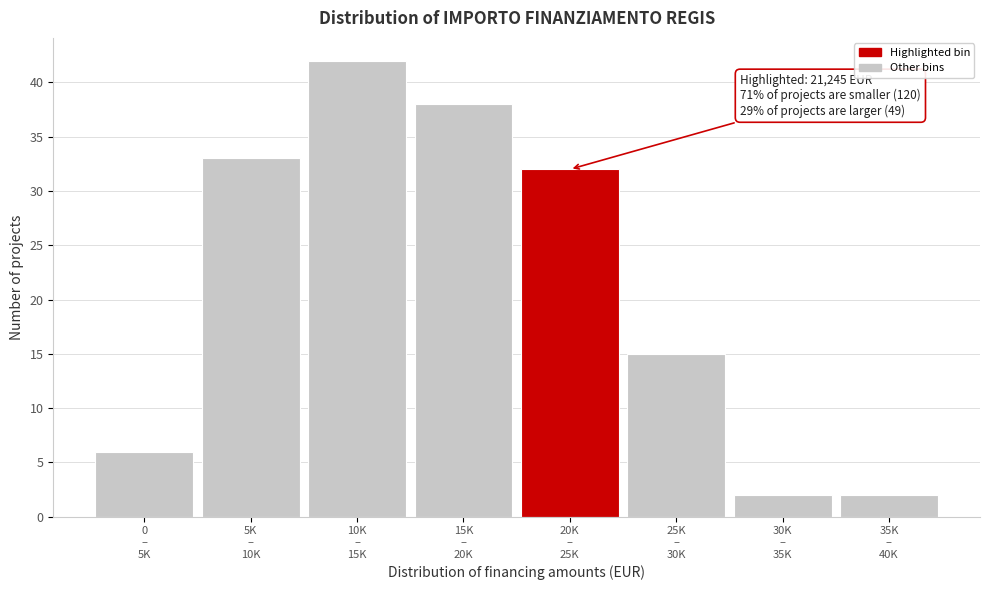

Reading left to right, what are all the values shown in this chart?

6	33	42	38	32	15	2	2